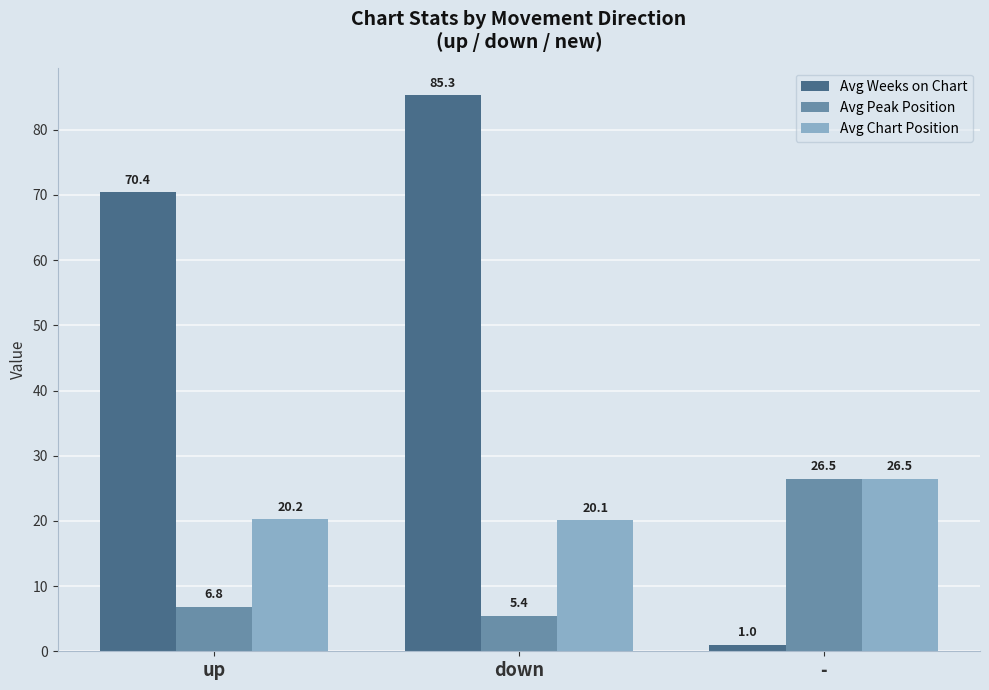

Which series has the largest total across all categories?

Avg Weeks on Chart